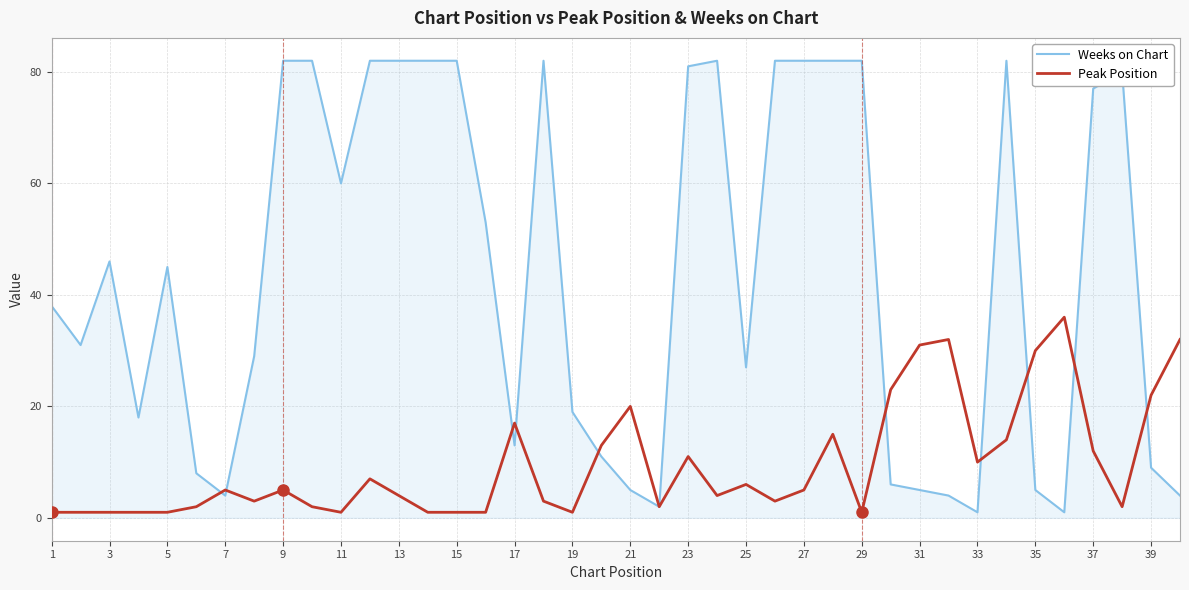

List the series in order of their peak value, highest first.

Weeks on Chart, Peak Position